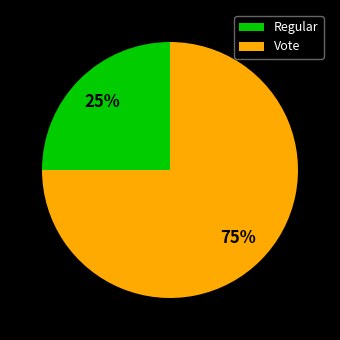

To the nearest percent, what is the average slice percentage?

50%